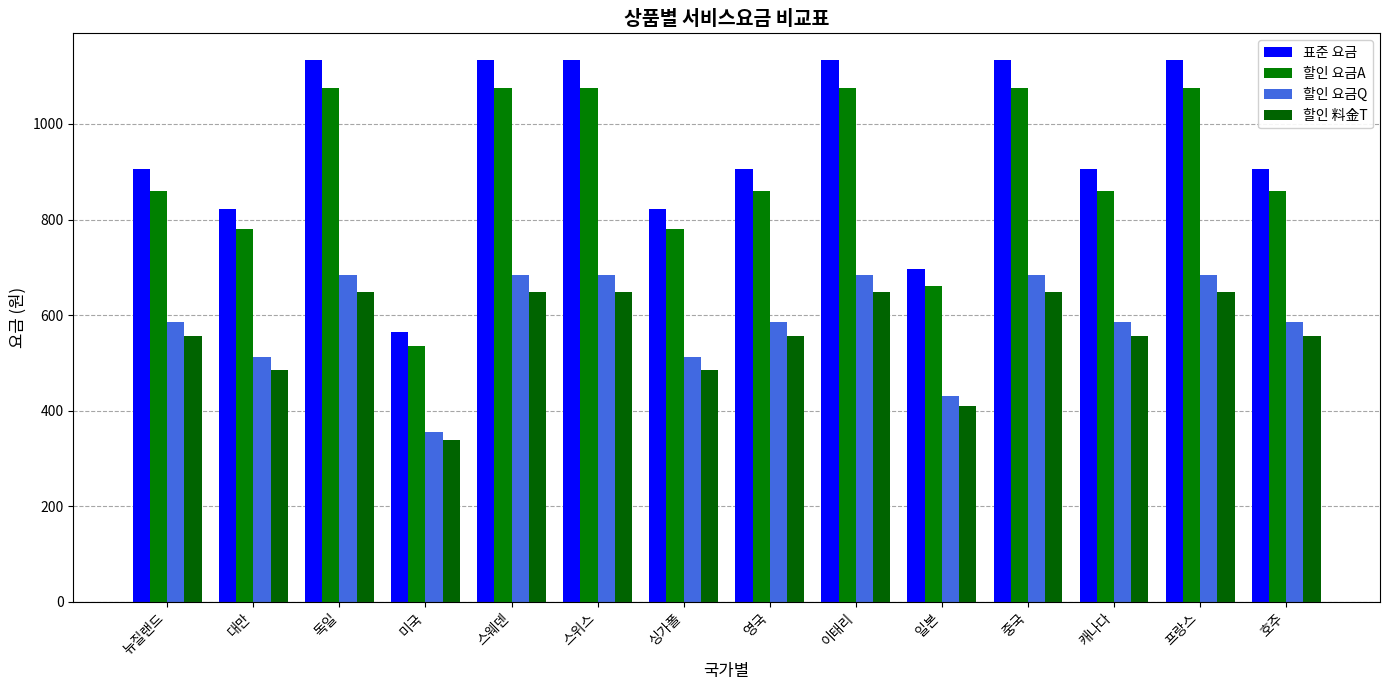

How many bars are there in each group?

4